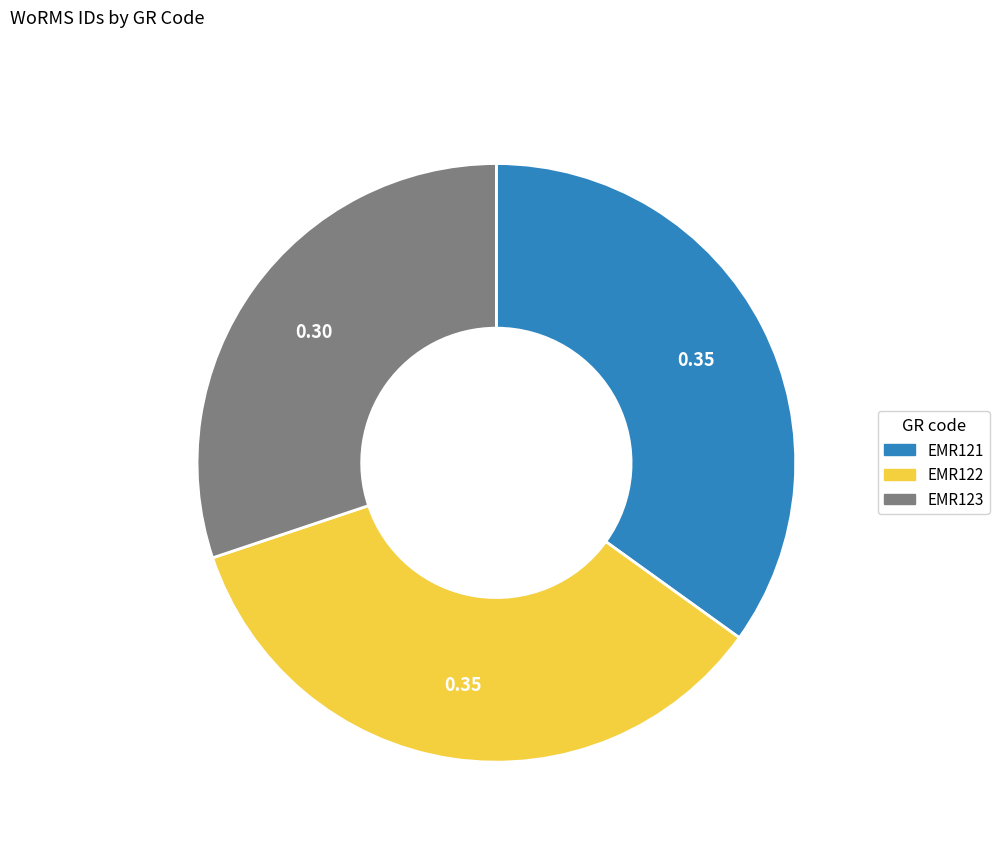

Is EMR121 the majority of the pie?

No